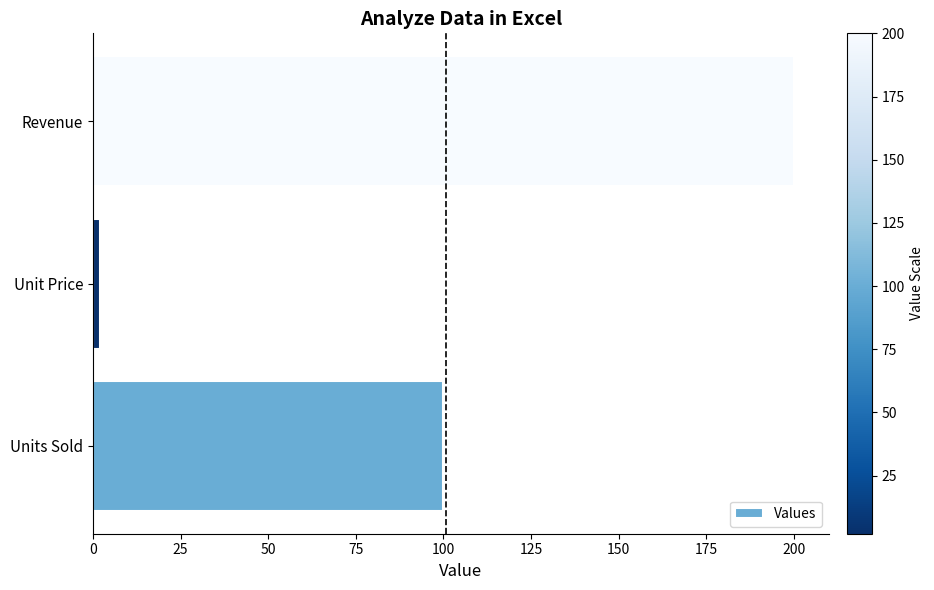

Reading top to bottom, list all the values displayed in this chart.

Revenue=200	Unit Price=2	Units Sold=100